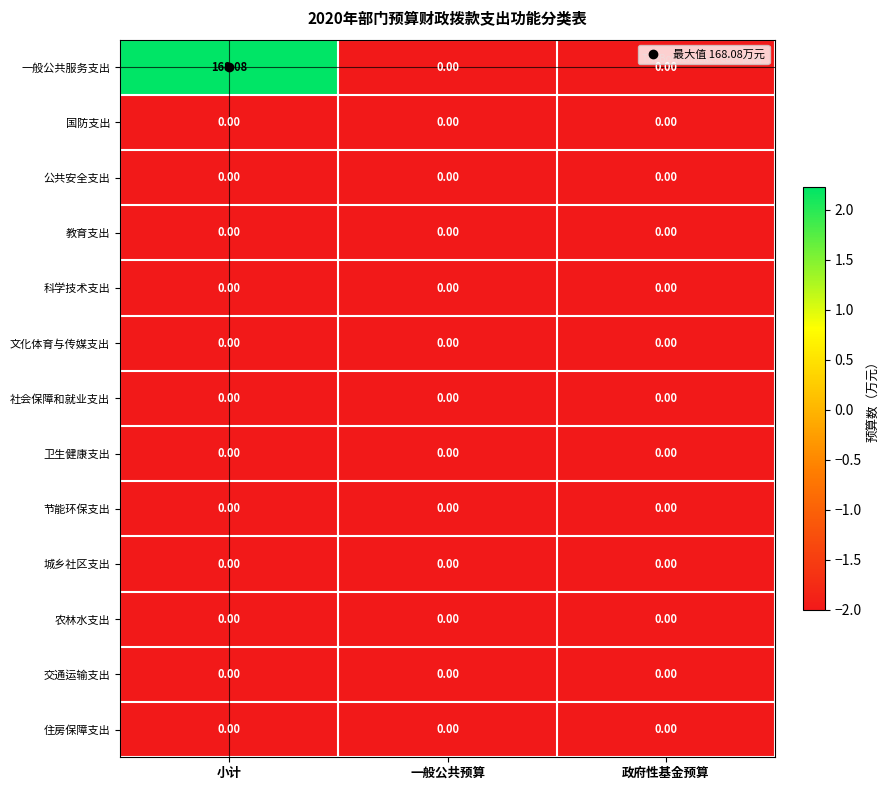

Which label corresponds to the largest value in the chart?

小计